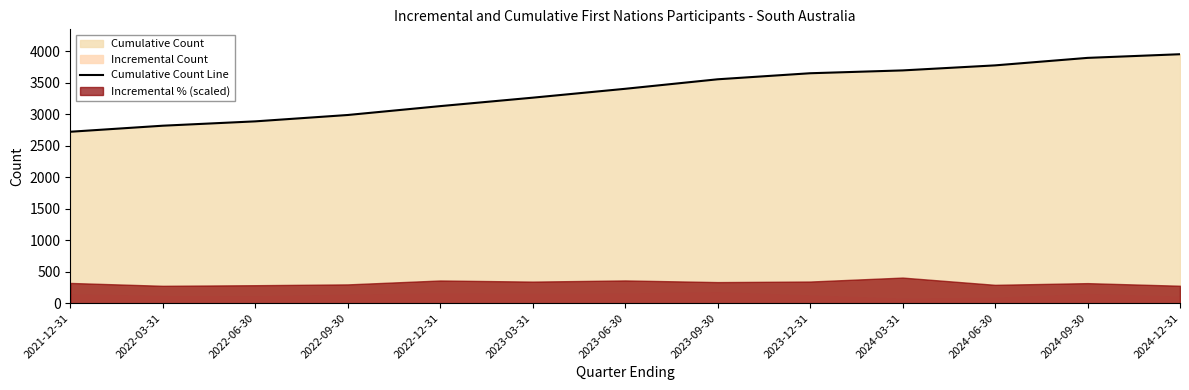

Where is the data nearest to the value 3337?

2023-06-30